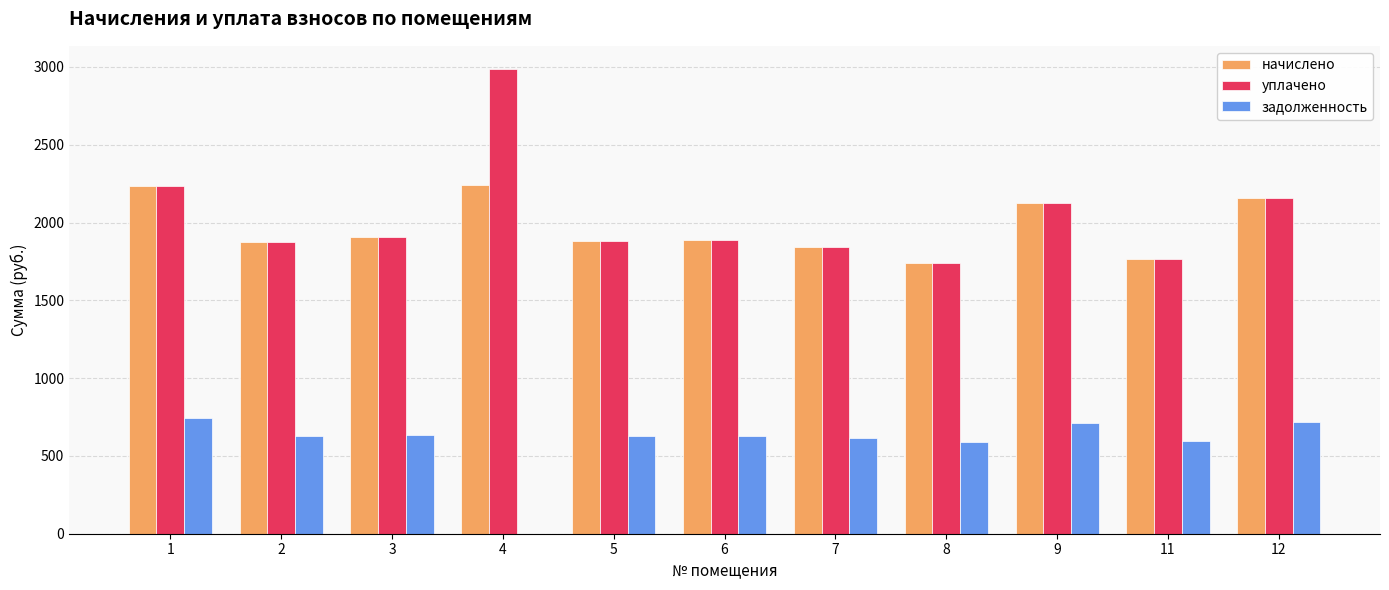

What is the highest value of the задолженность series?

744.2